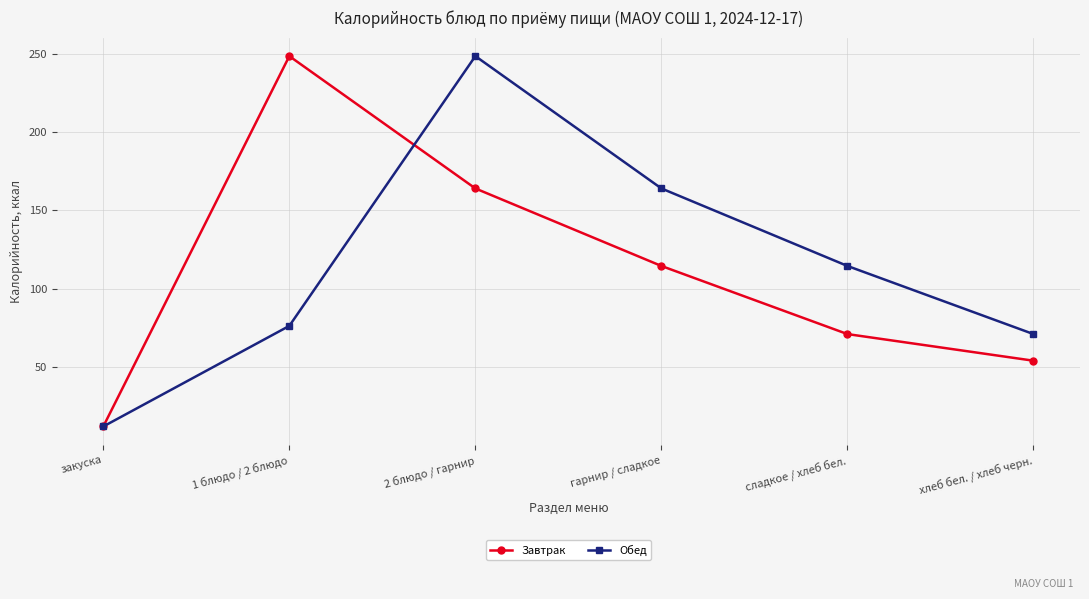

What position from the left is 1 блюдо / 2 блюдо?

2